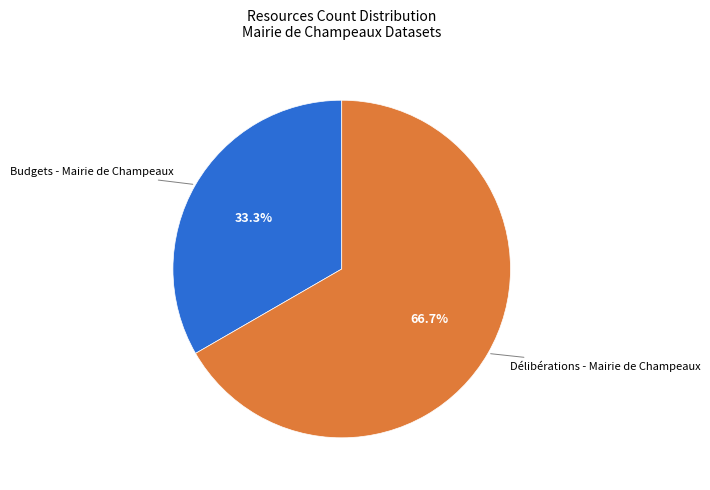

Is there any slice that represents more than half of the pie?

Yes